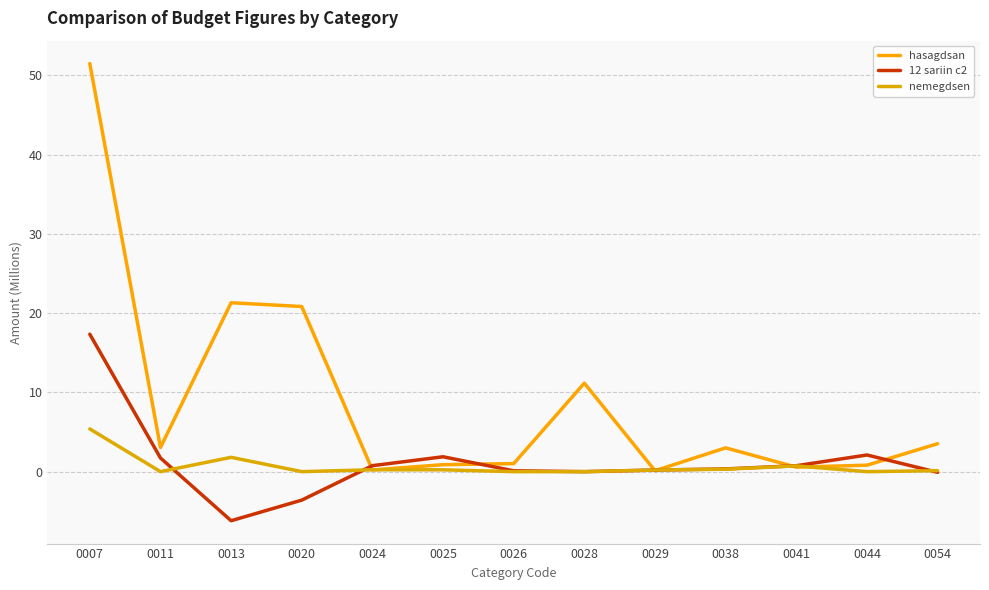

Which series has the widest spread of values?

hasagdsan